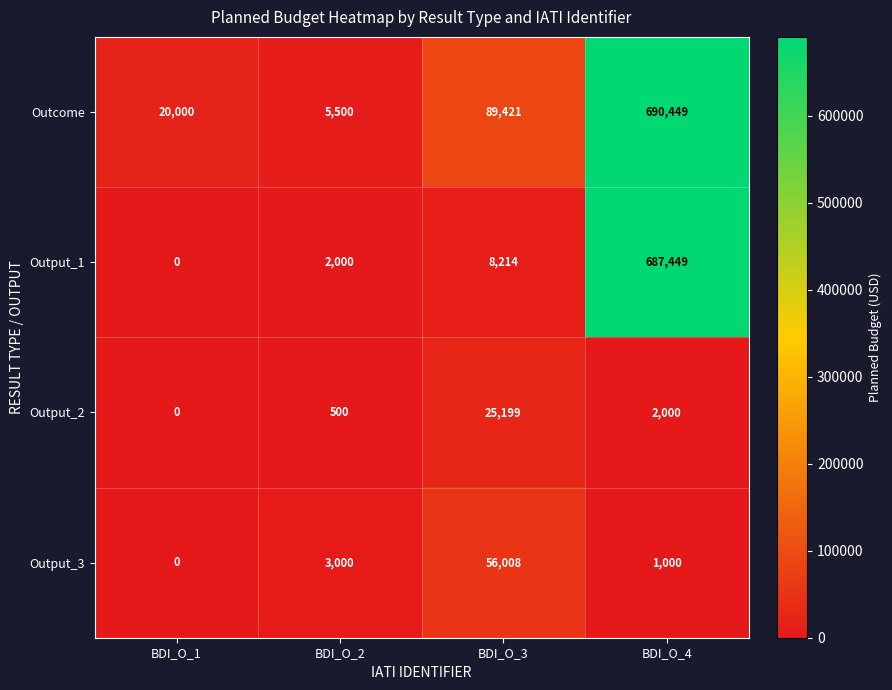

What is the approximate value of Output_1 at BDI_O_3, to the nearest 10?

8210